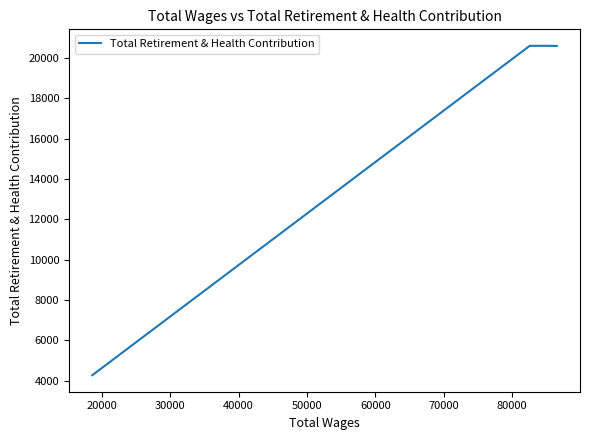

What is the difference between the maximum and minimum values?

16331